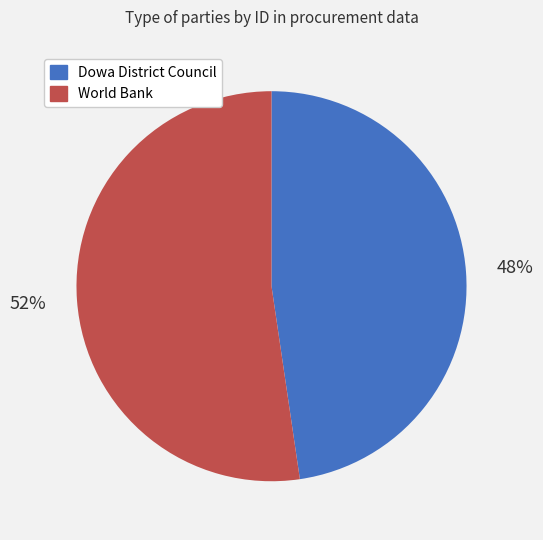

Combined, do World Bank and Dowa District Council account for over 50%?

Yes